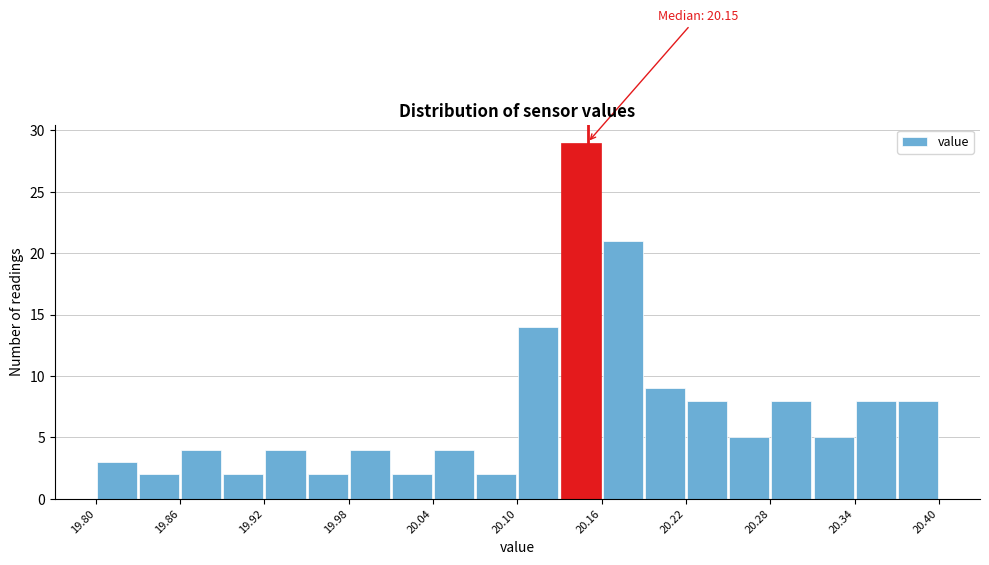

Read against the x-axis, roughly where is the centre of the tallest bar?

20.15